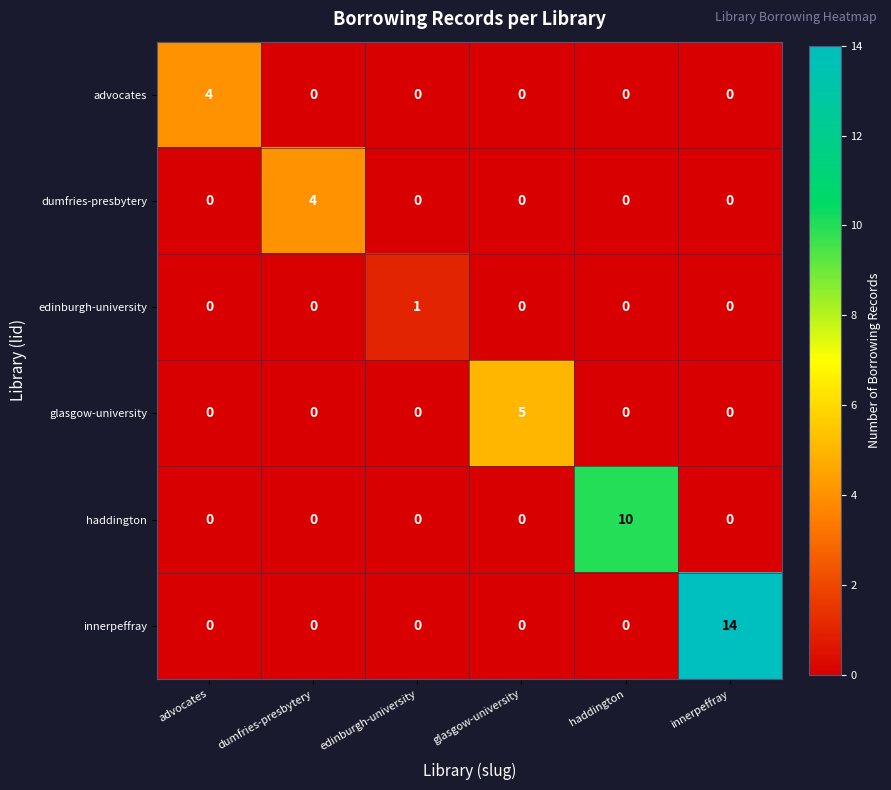

Which series has the largest range (max minus min)?

innerpeffray